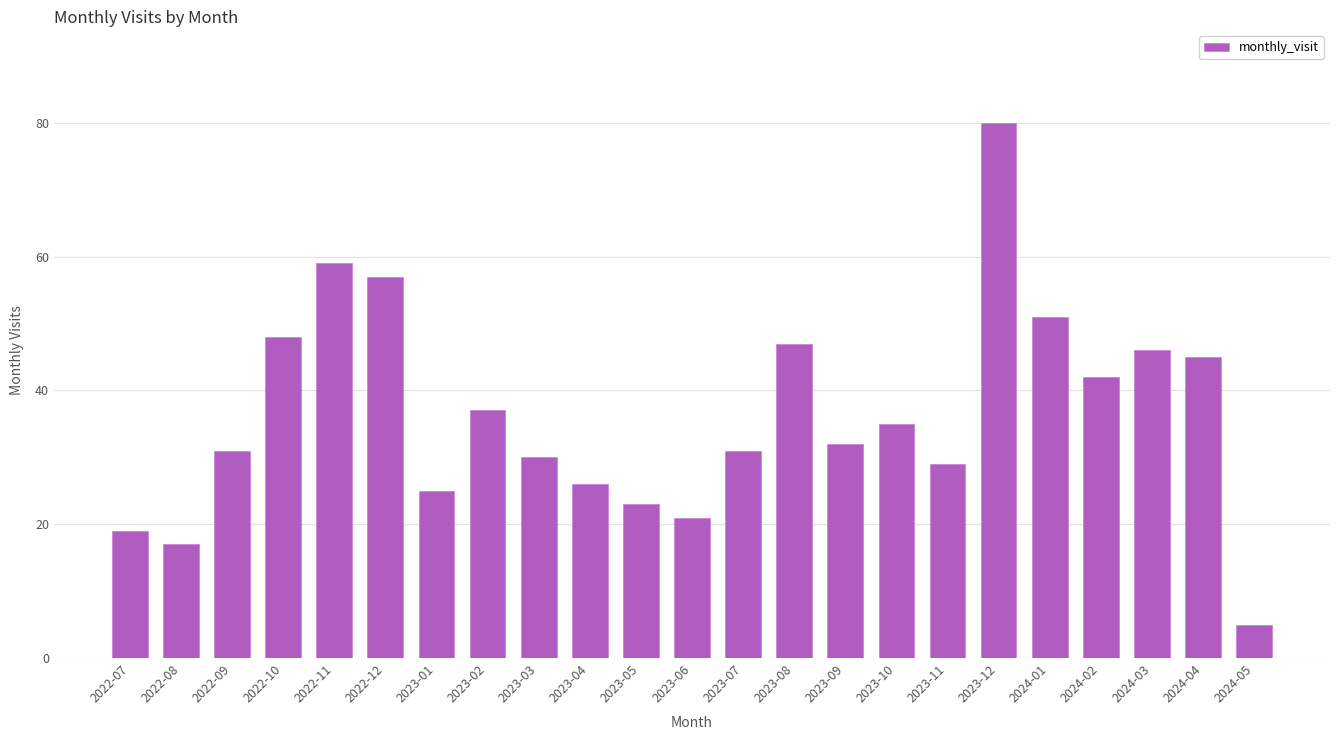

What is the sum of all values?

836